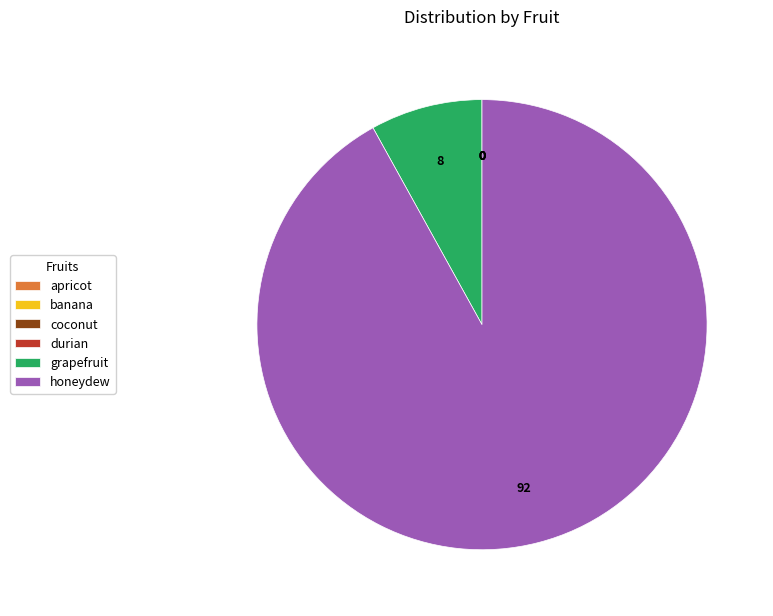

What is the majority slice?

honeydew